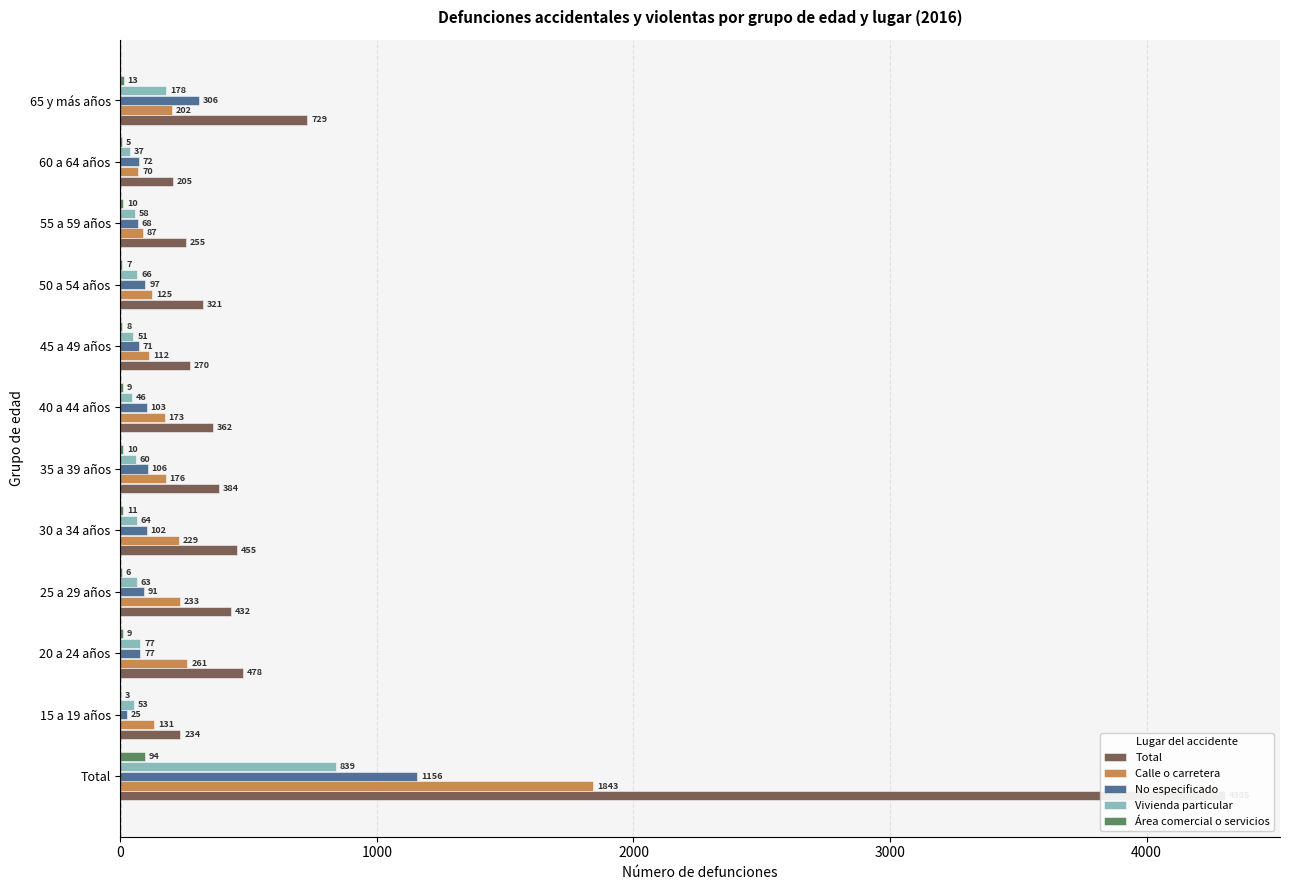

Which series changed the most between 35 a 39 años and 55 a 59 años?

Total